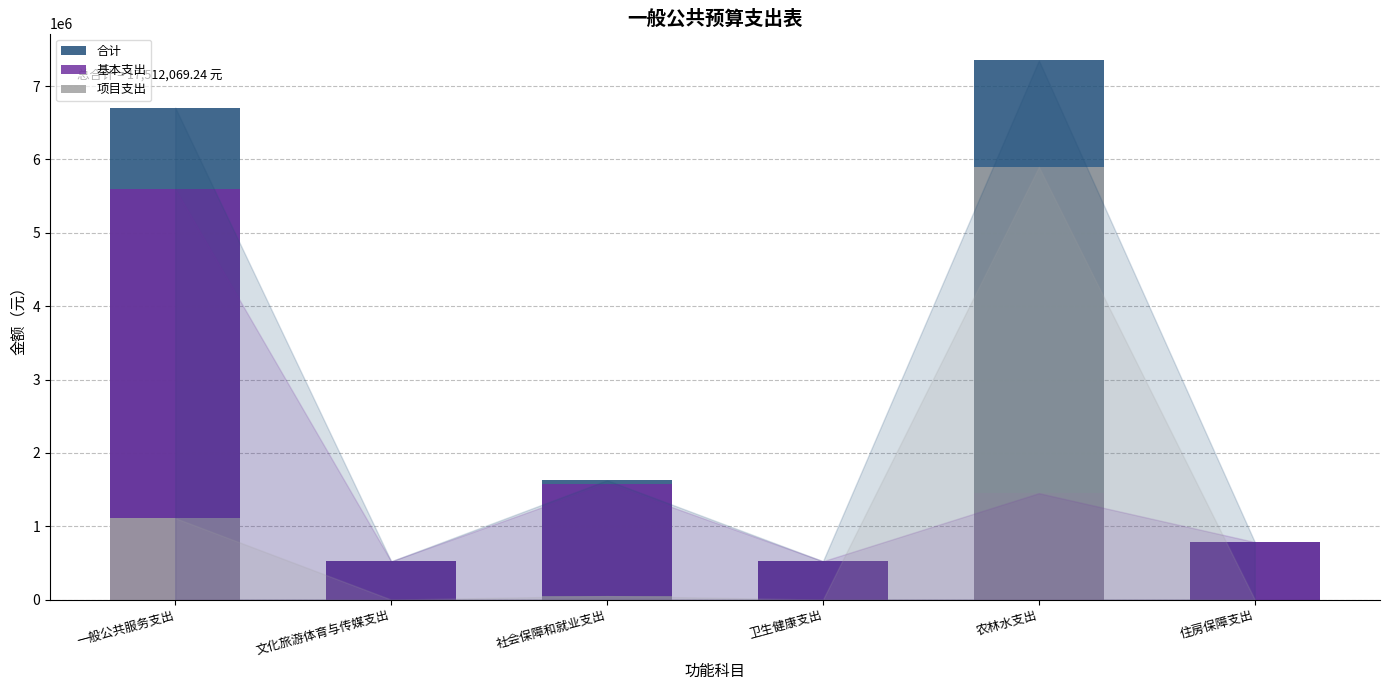

What position from the left is 社会保障和就业支出?

3